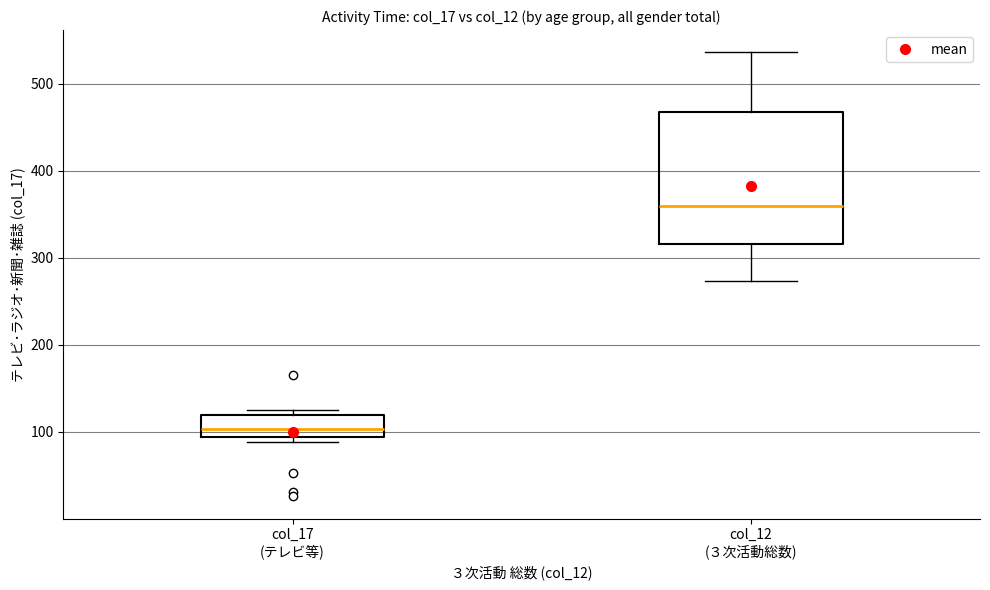

Where is the upper edge of the box for col_17 (テレビ等) on the y-axis? The values are not printed on the chart, so give them approximately, as read against the axis.

120